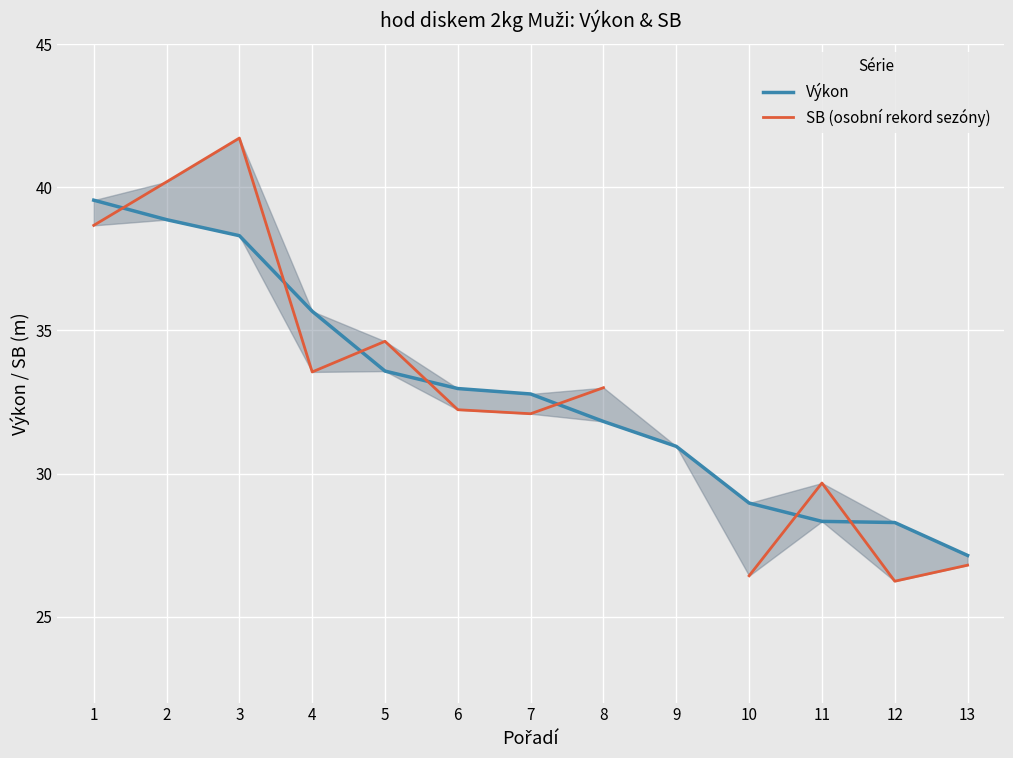

How many times do SB (osobní rekord sezóny) and Výkon cross each other?

7